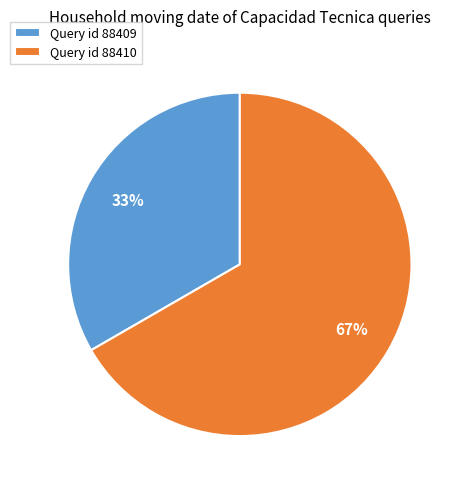

To the nearest percent, what is the combined percentage of Query id 88409 and Query id 88410?

100%